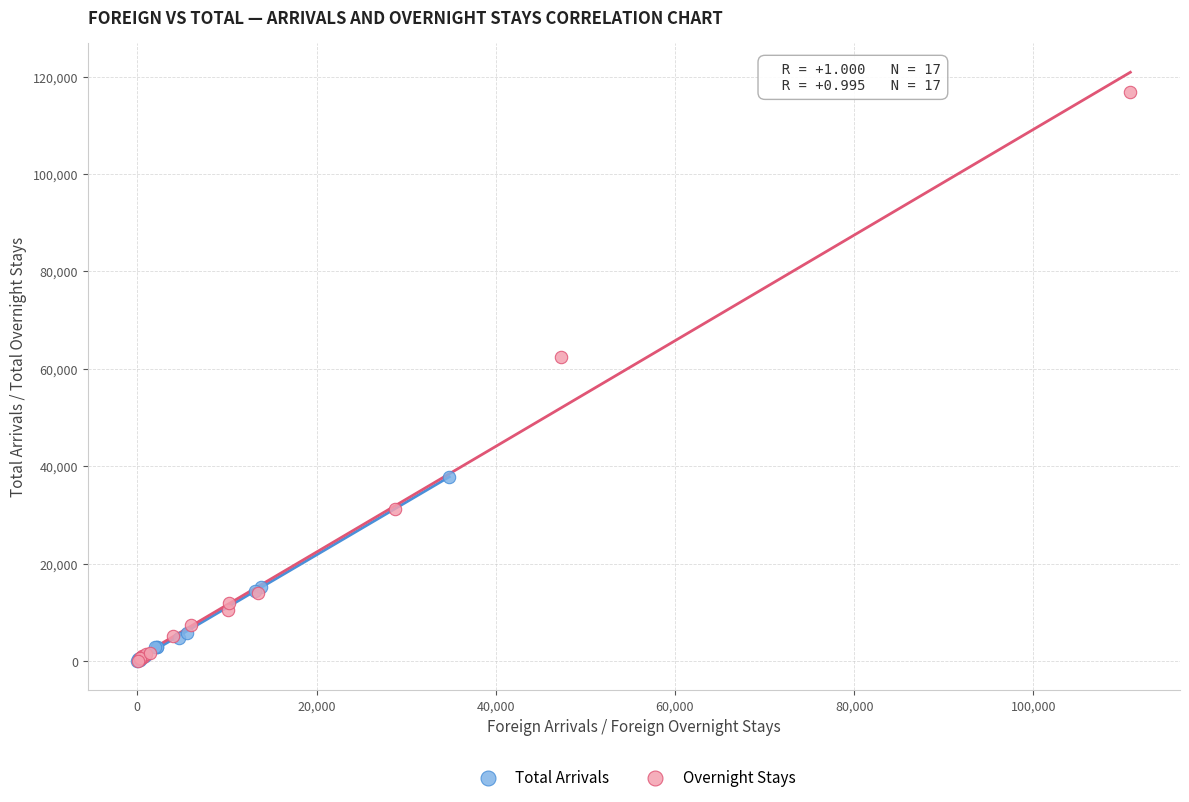

What are all the series names shown in the legend?

Total Arrivals, Overnight Stays